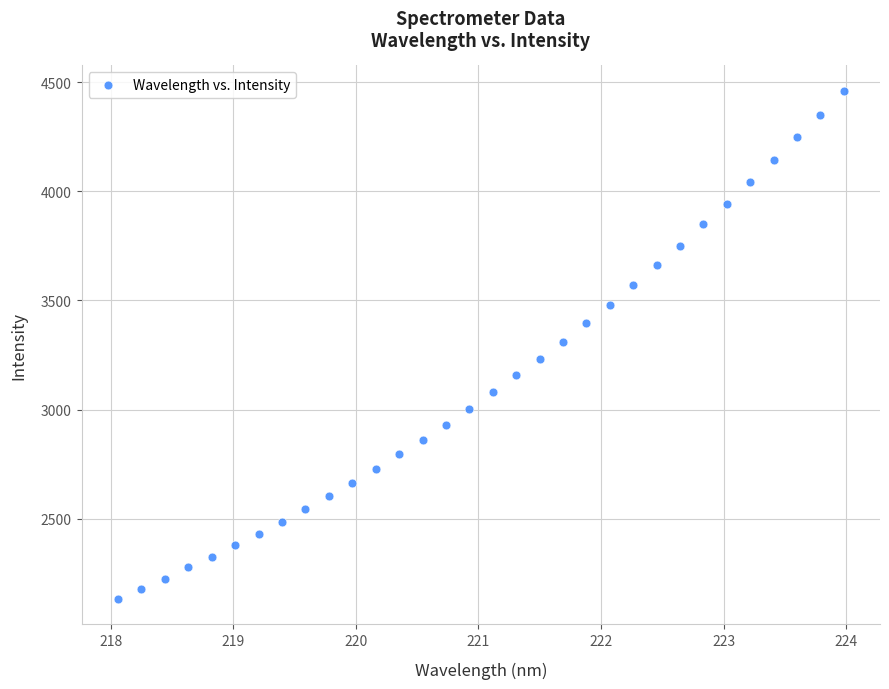

What is the range of X values (max minus min)?

5.9